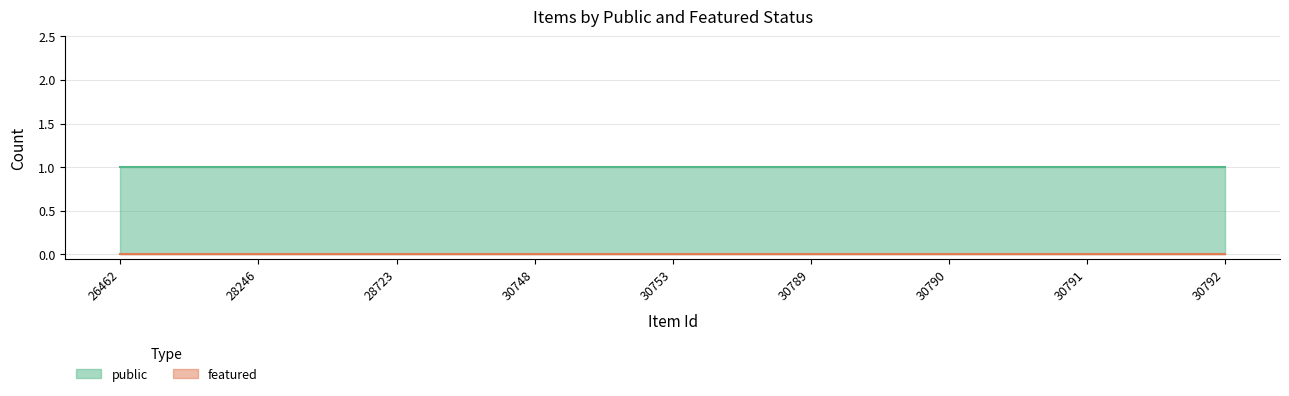

What are all the series names shown in the legend?

public, featured